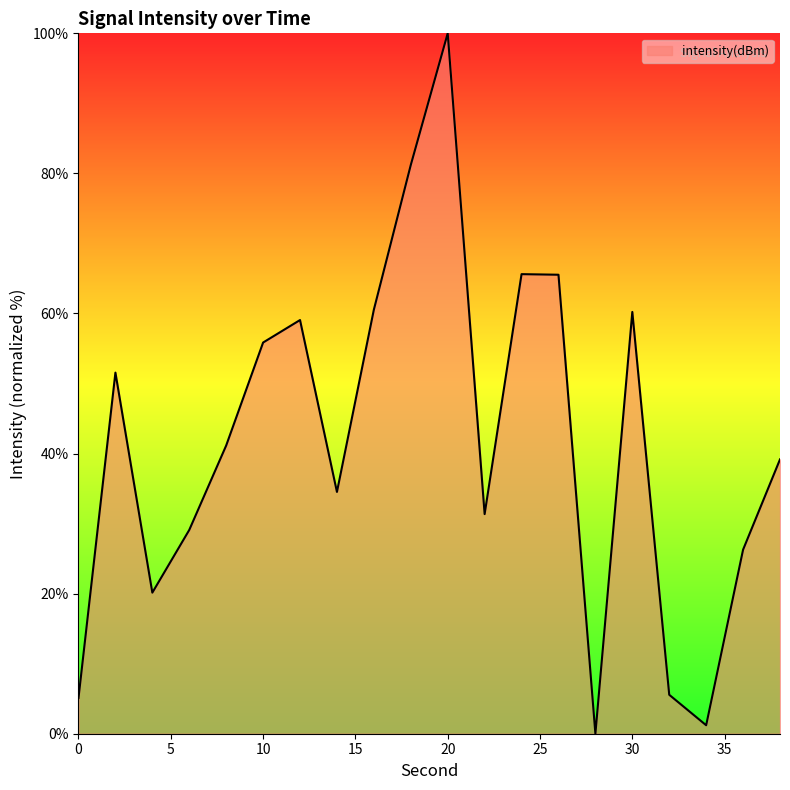

What is the greatest value displayed?

100.0